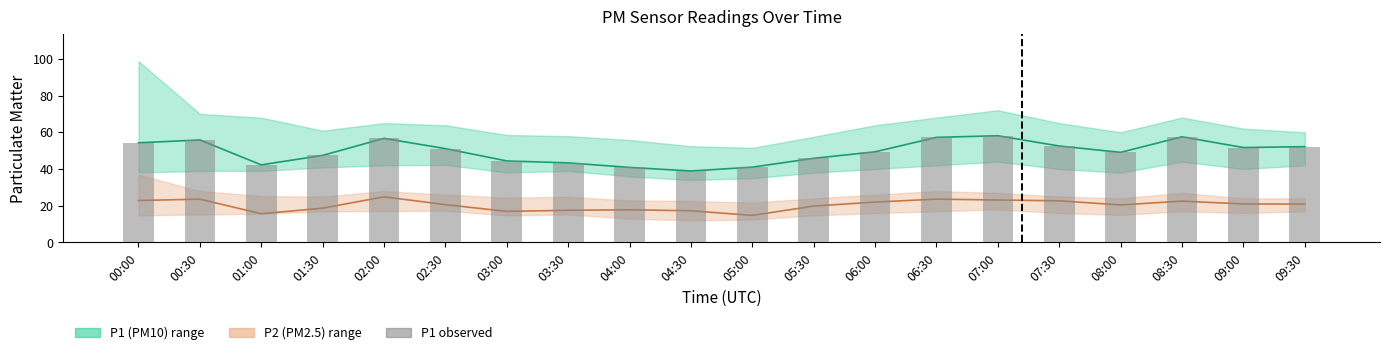

What is the sum of all P1 (PM10) mean values?

989.3